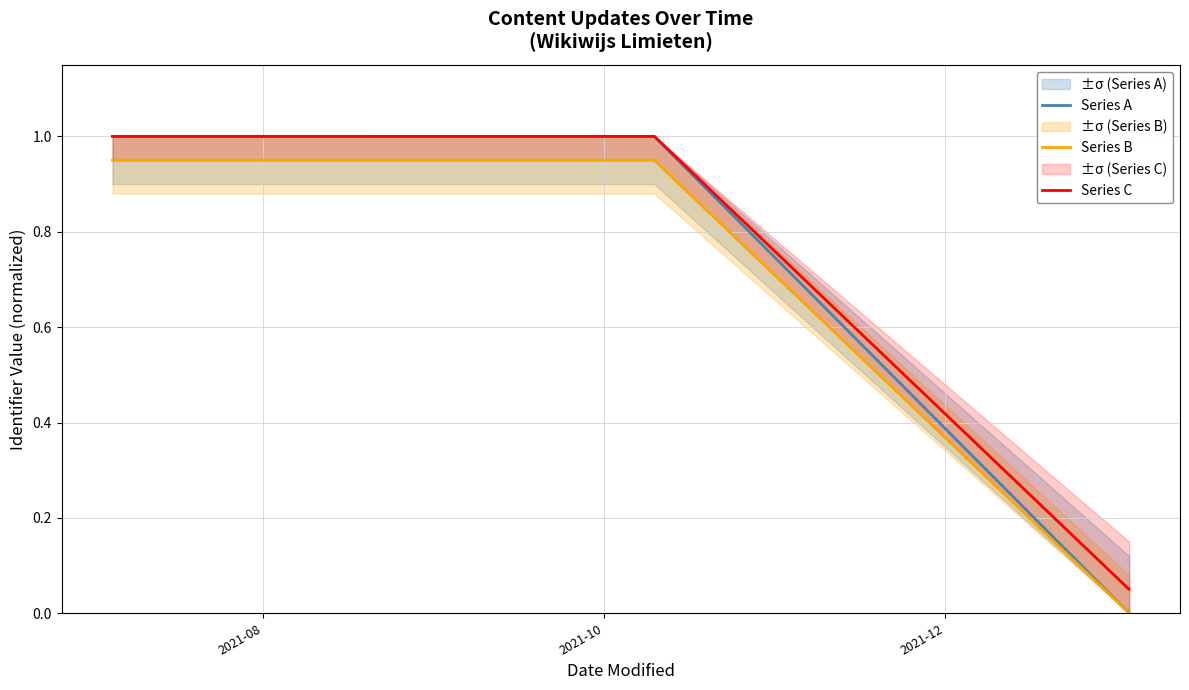

Does the chart have visible grid lines?

Yes